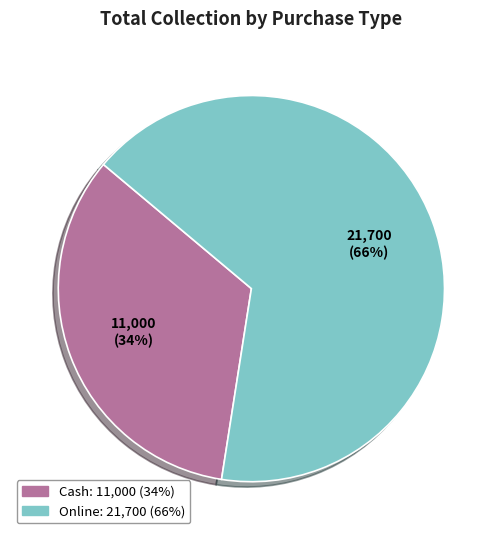

The Online slice represents 52% of the pie. True or false?

False